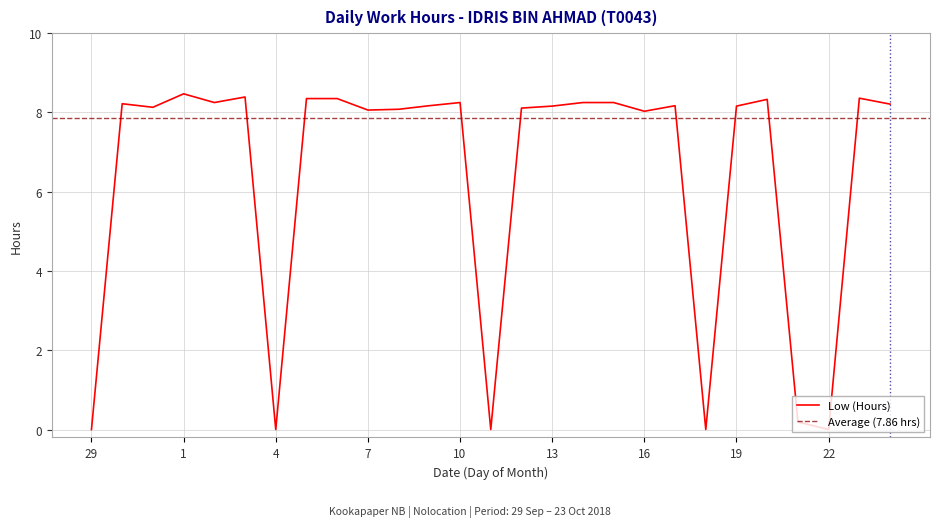

True or false: there are more than 1 points higher than both neighbors.

True